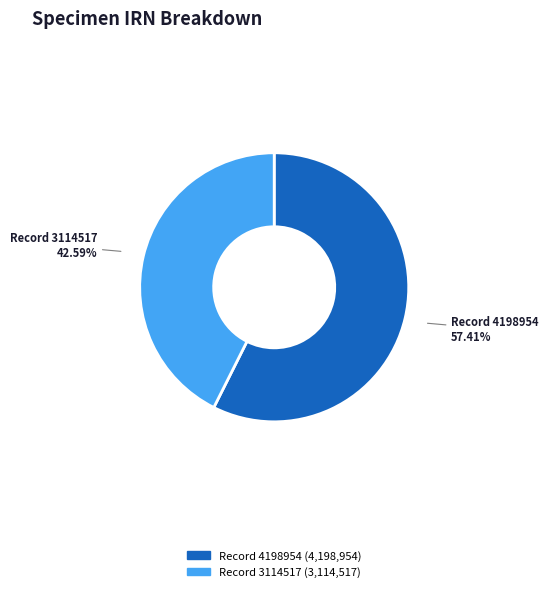

Does any single category account for the majority?

Yes